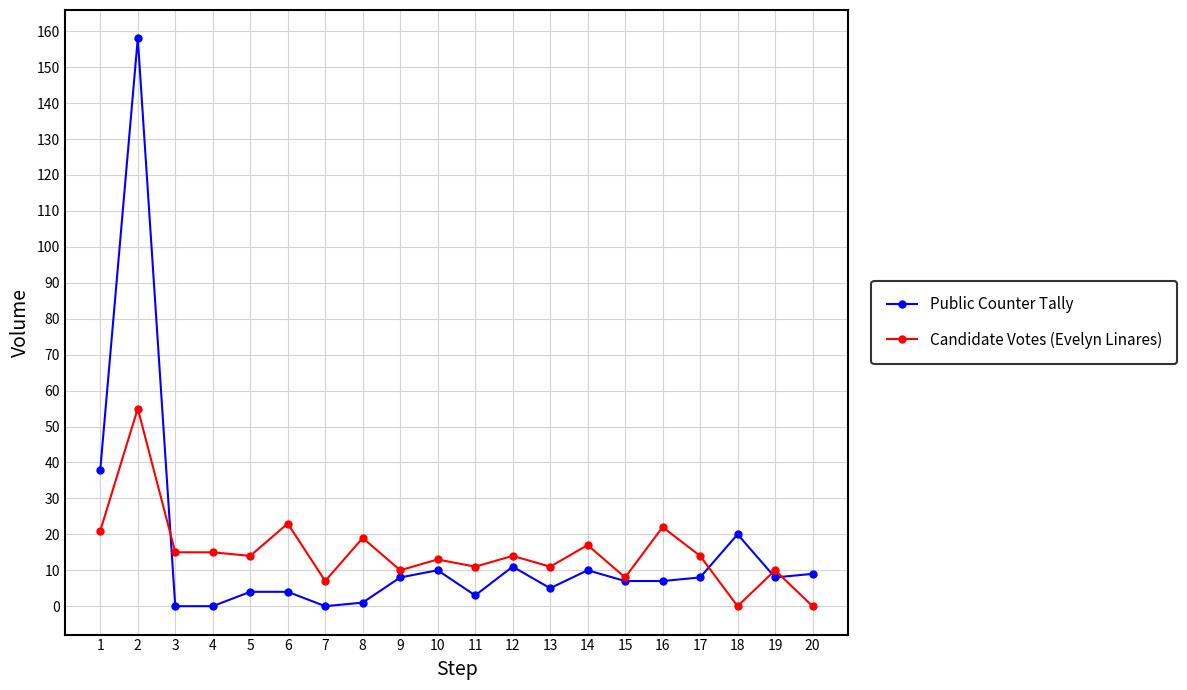

True or false: Public Counter Tally has more than 2 points higher than both neighbors.

True